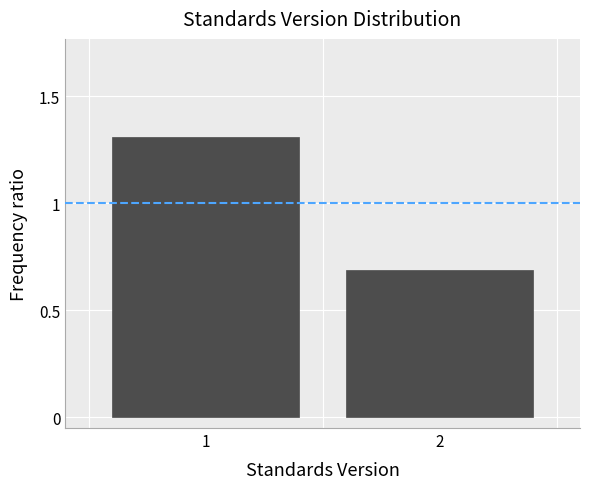

Reading right to left, list all the values displayed in this chart.

2=0.7	1=1.3